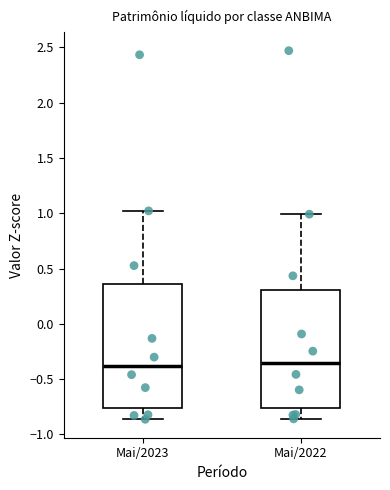

Where does the lower whisker of the box for Mai/2023 end on the y-axis? The values are not printed on the chart, so give them approximately, as read against the axis.

-0.85